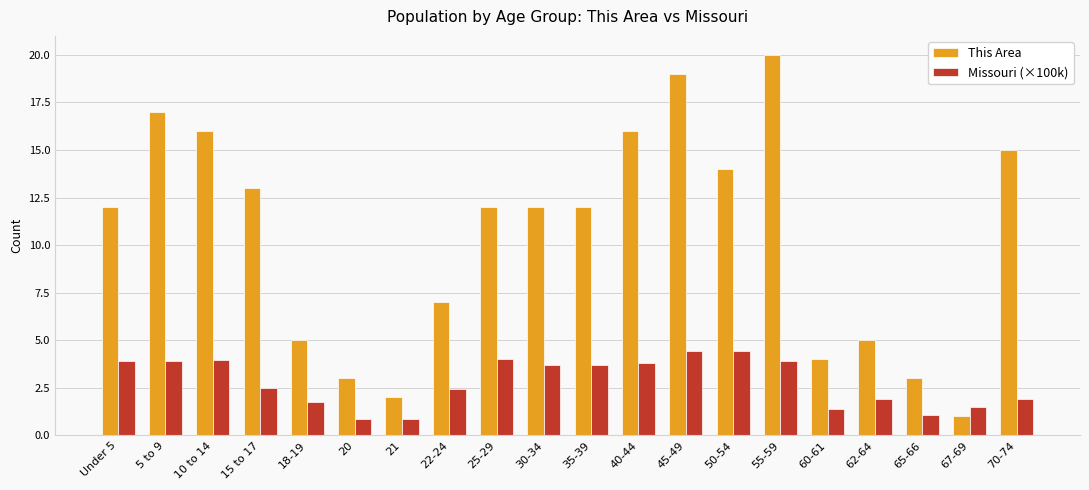

Rank the series by their average value, from highest to lowest.

This Area, Missouri (×100k)